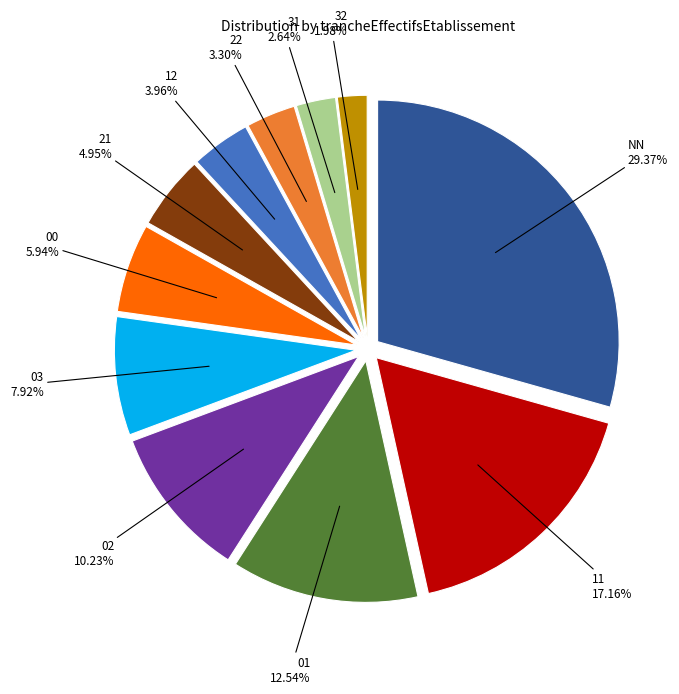

Is there a majority slice in this chart?

No